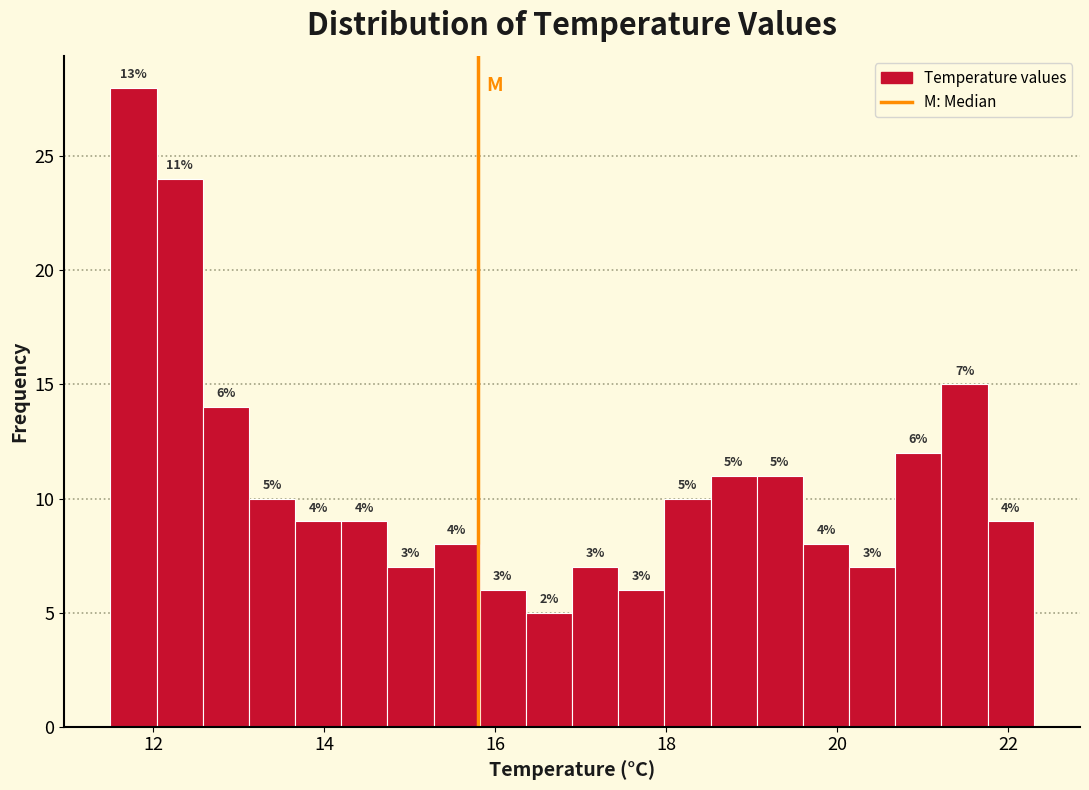

Read against the x-axis, roughly where is the centre of the tallest bar?

11.8